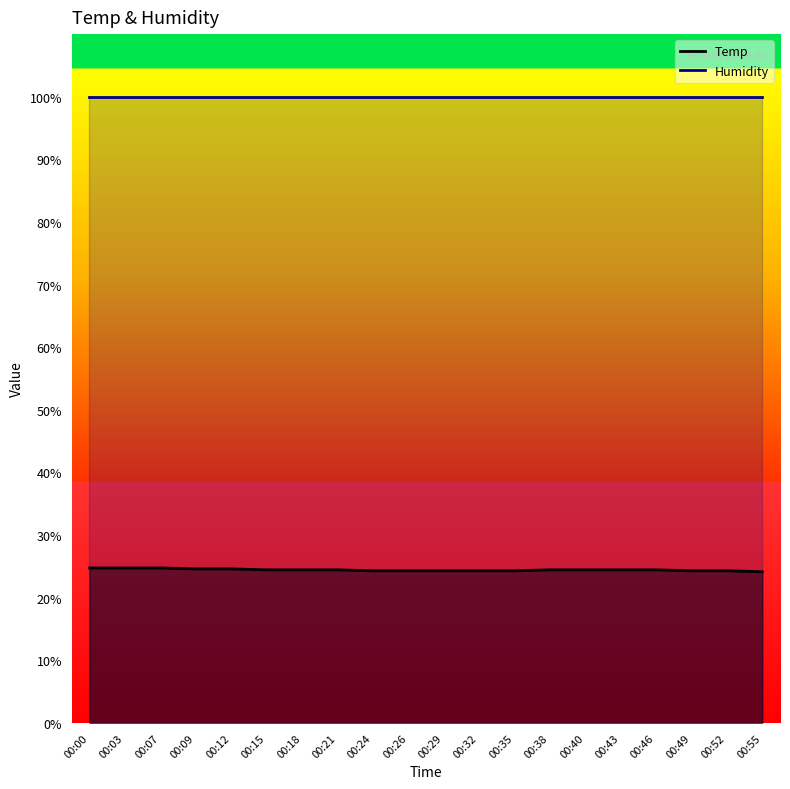

Is it true that the value at 00:40 is 24.5?

True